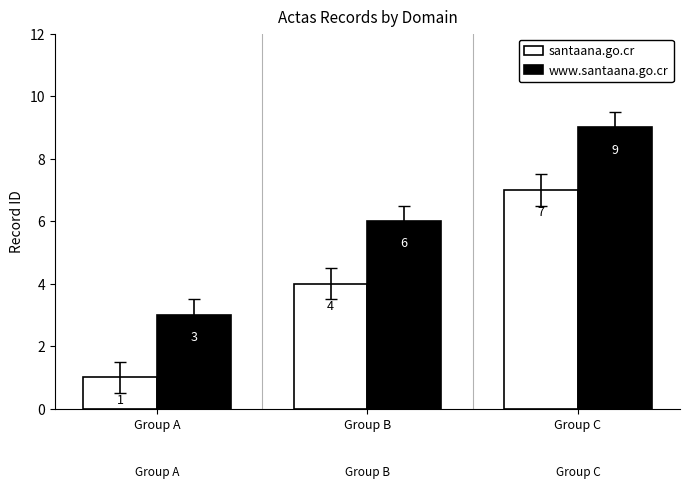

What is the difference between the maximum and minimum values in the www.santaana.go.cr series?

6